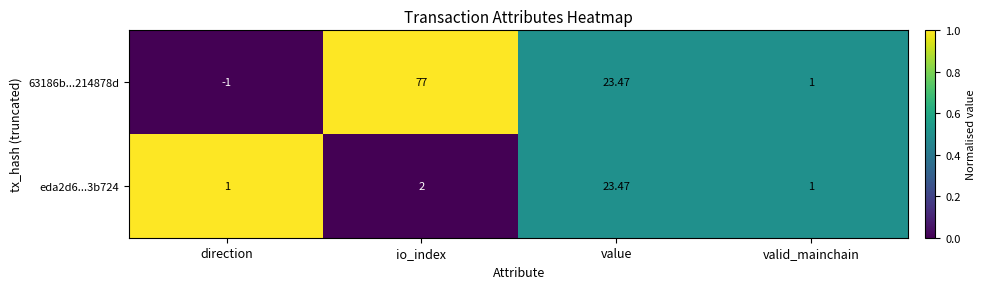

At which category does the chart reach its minimum across all series?

direction